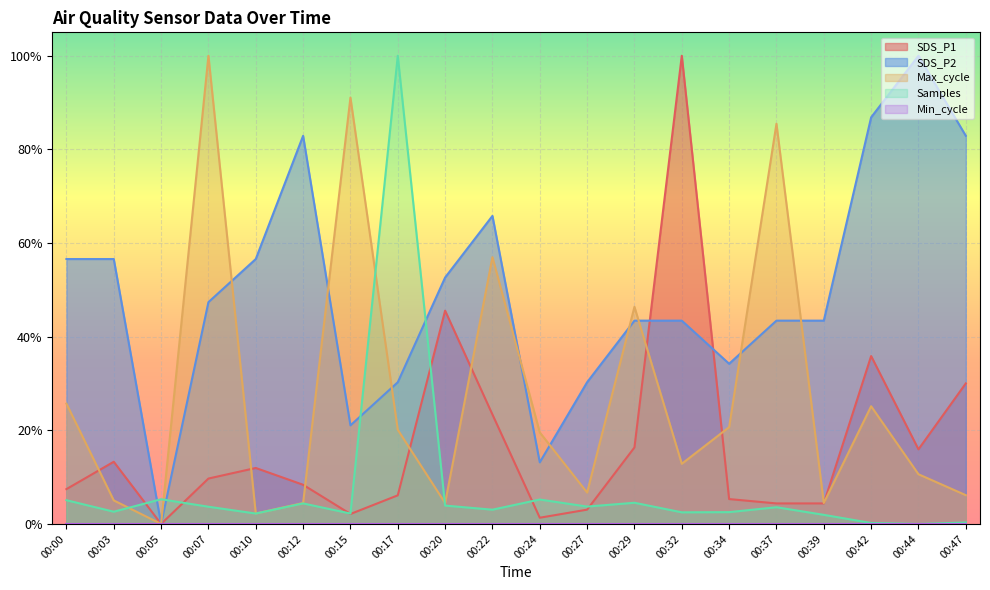

True or false: Samples has a value of 0.0 at 00:05.

False